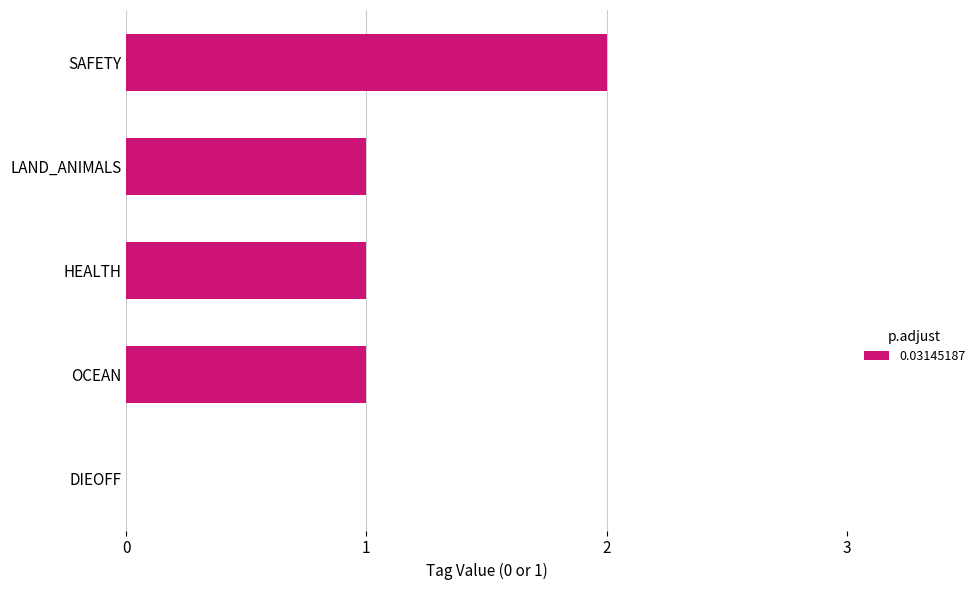

At which category does the chart reach its peak across all series?

SAFETY